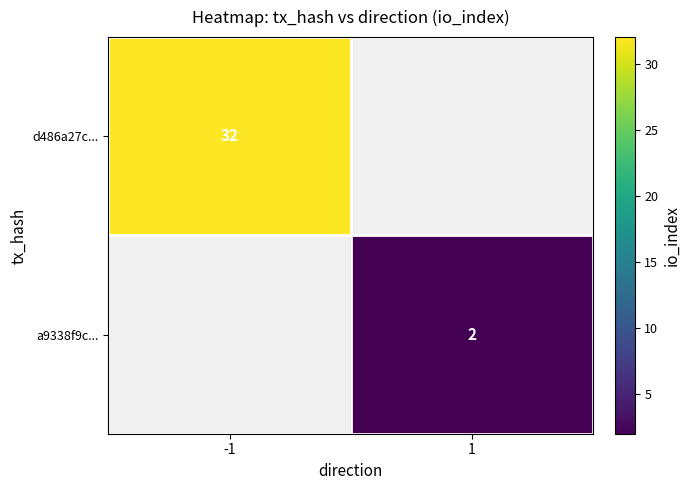

True or false: d486a27c... has a value of 32 at -1.

True